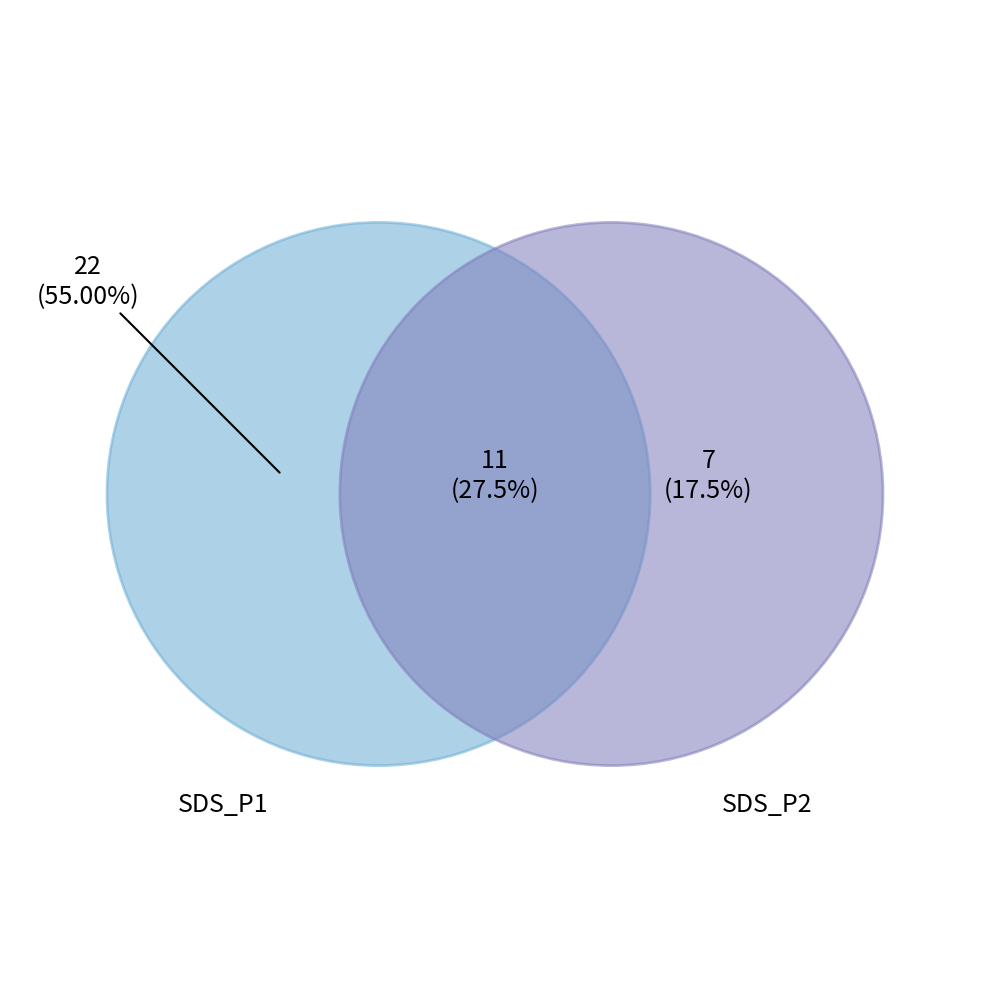

Count the number of slices in the pie.

3